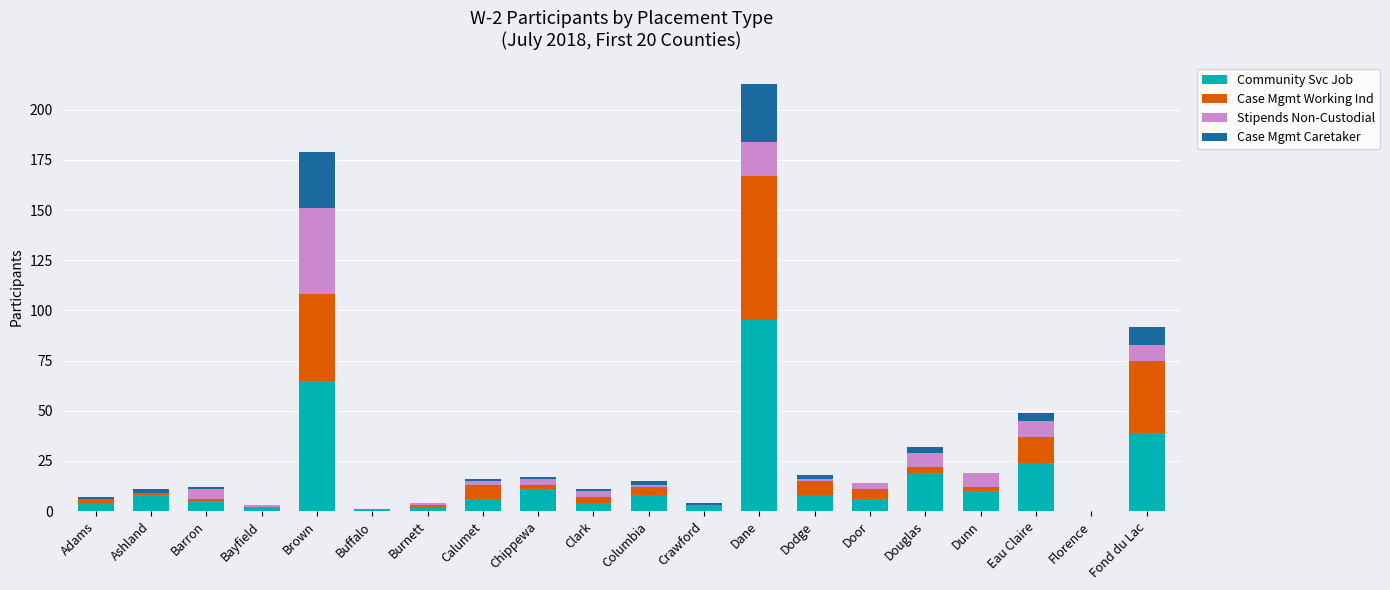

What is the highest value of the Community Svc Job series?

95